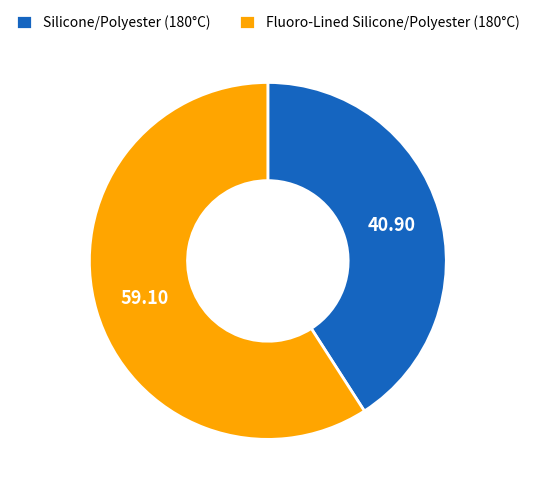

Rank the categories by value from highest to lowest.

Fluoro-Lined Silicone/Polyester (180°C), Silicone/Polyester (180°C)